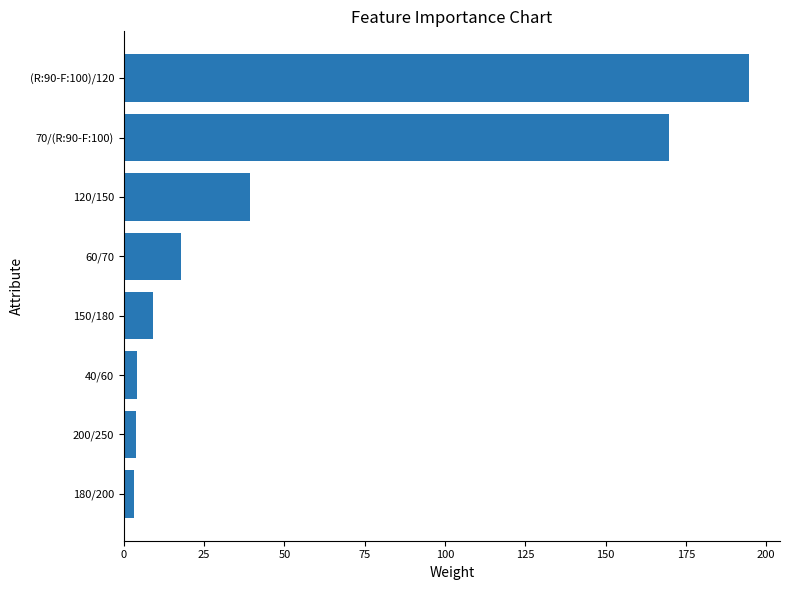

Where is the data nearest to the value 98?

120/150